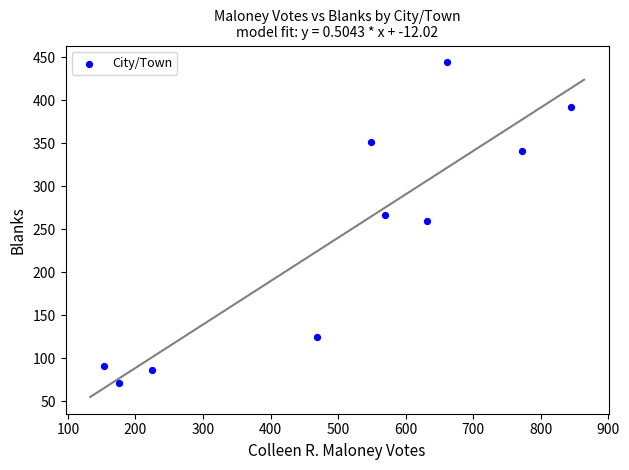

What is the range of X values (max minus min)?

691